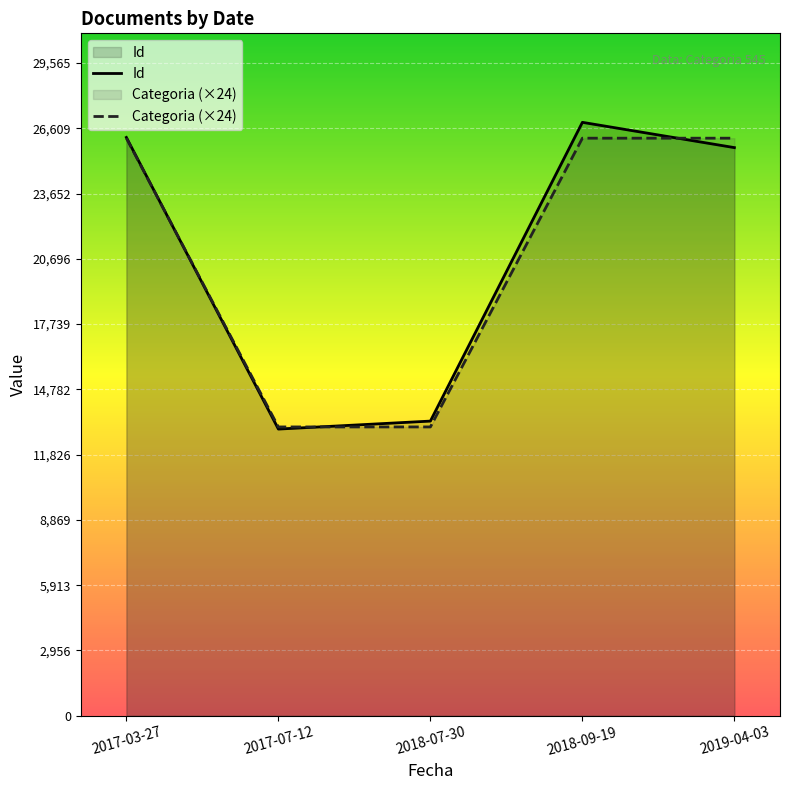

At which label does Id first exceed 25733?

2017-03-27